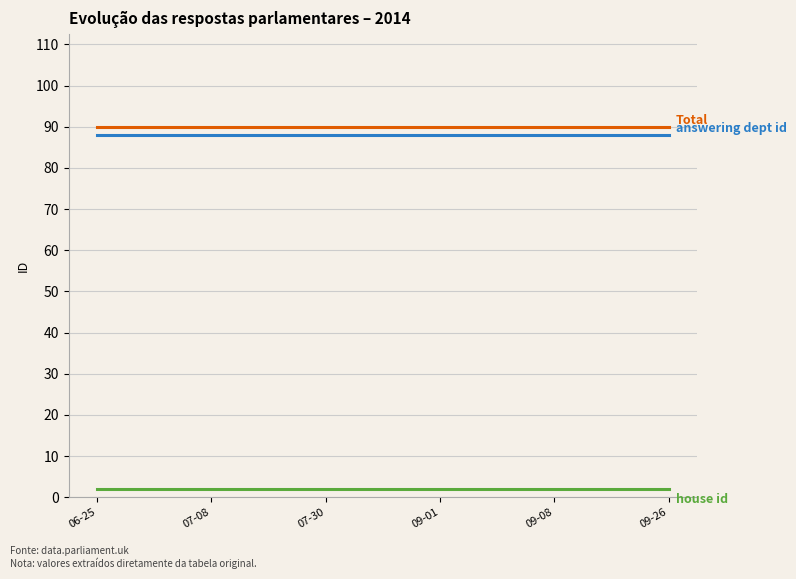

Reading left to right, extract all data points from this chart.

Total: 06-25=90	07-08=90	07-30=90	09-01=90	09-08=90	09-26=90
answering dept id: 06-25=88	07-08=88	07-30=88	09-01=88	09-08=88	09-26=88
house id: 06-25=2	07-08=2	07-30=2	09-01=2	09-08=2	09-26=2